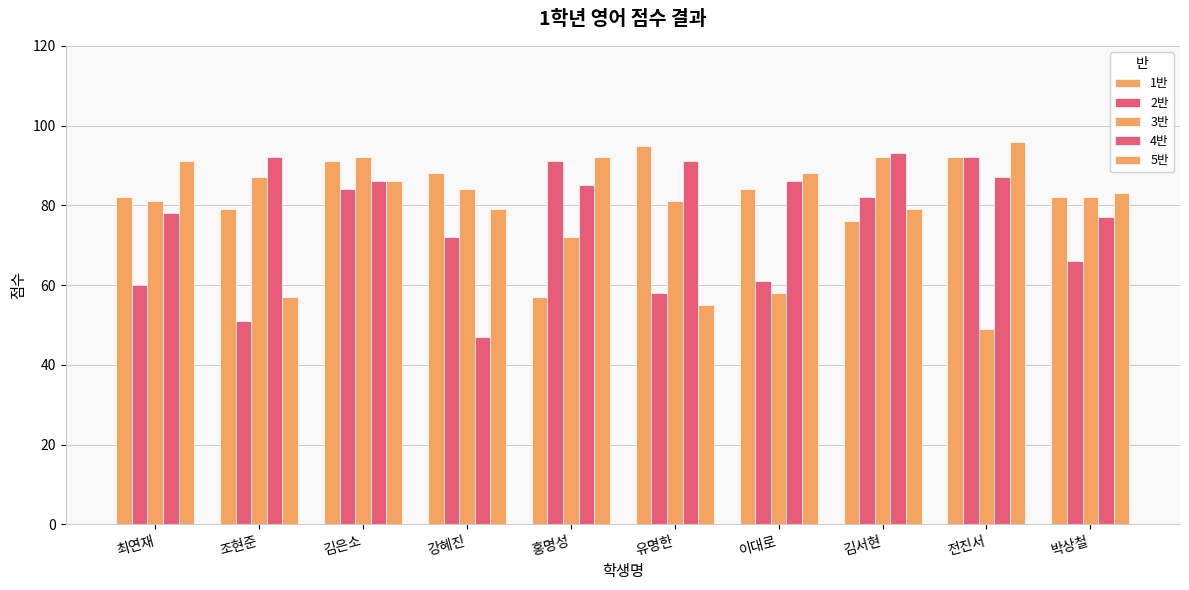

Reading left to right, extract all data points from this chart.

1반: 82	79	91	88	57	95	84	76	92	82
2반: 60	51	84	72	91	58	61	82	92	66
3반: 81	87	92	84	72	81	58	92	49	82
4반: 78	92	86	47	85	91	86	93	87	77
5반: 91	57	86	79	92	55	88	79	96	83